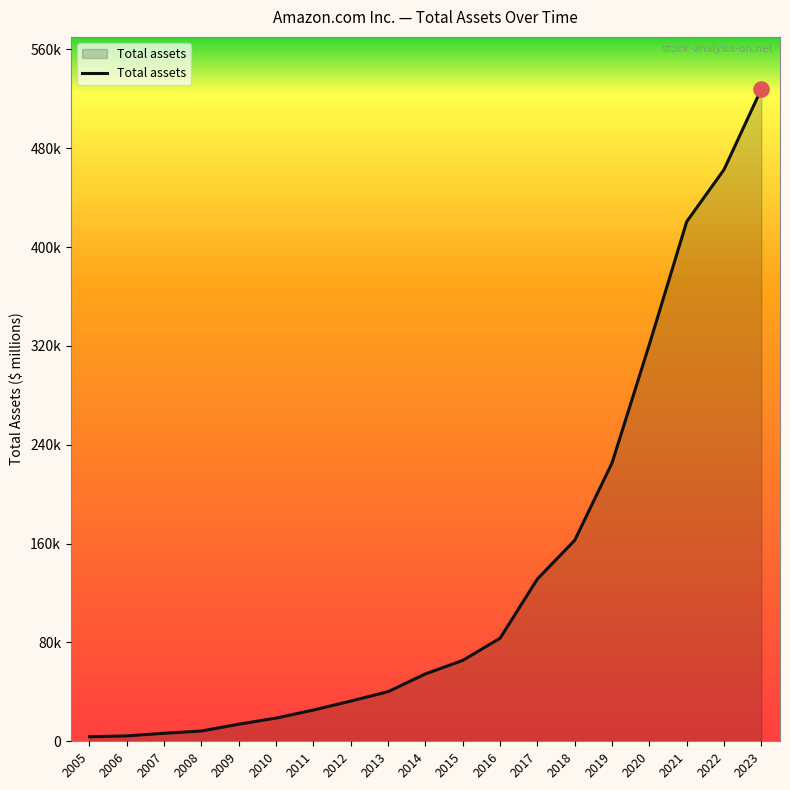

What is the change in value from 2006 to 2016?

+79039